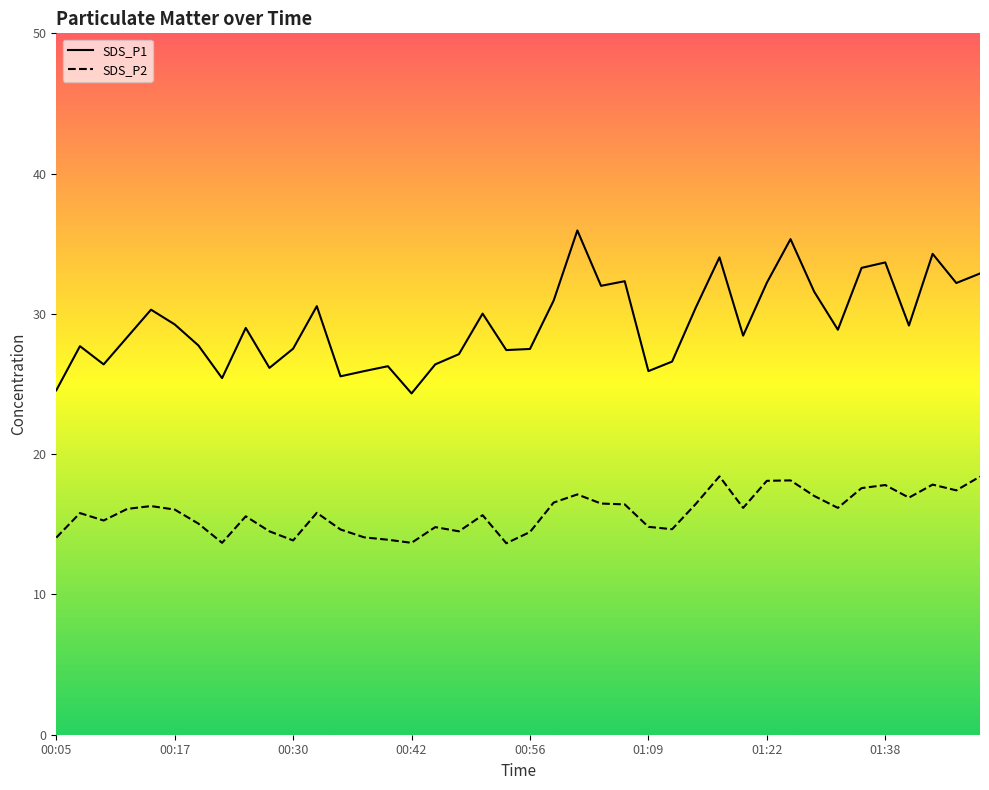

What is the label of the 8th point from the right?

01:27